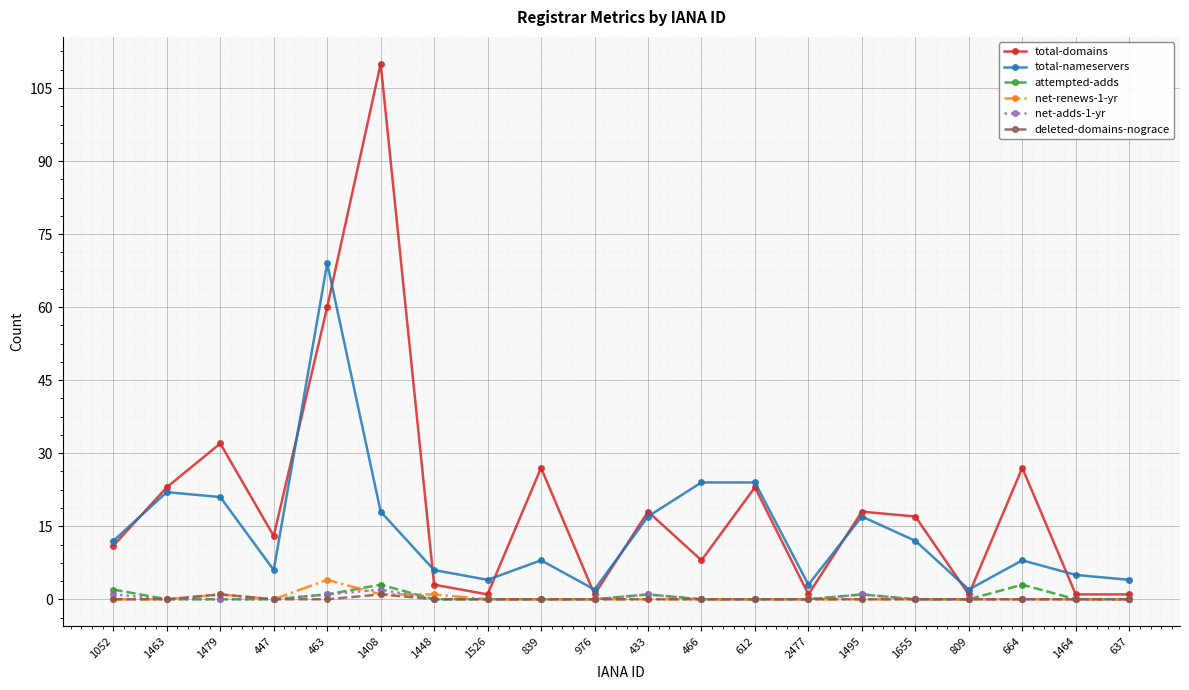

What is the maximum value shown in the chart?

110